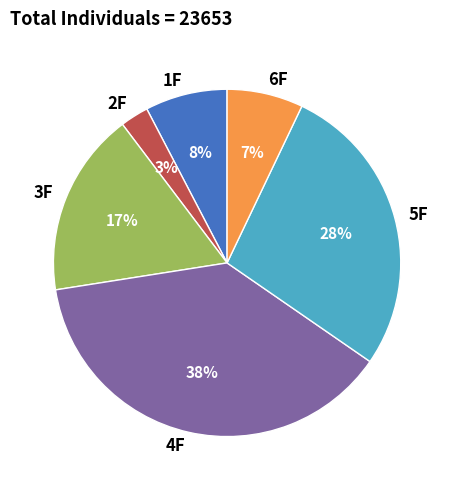

Count the number of slices in the pie.

6